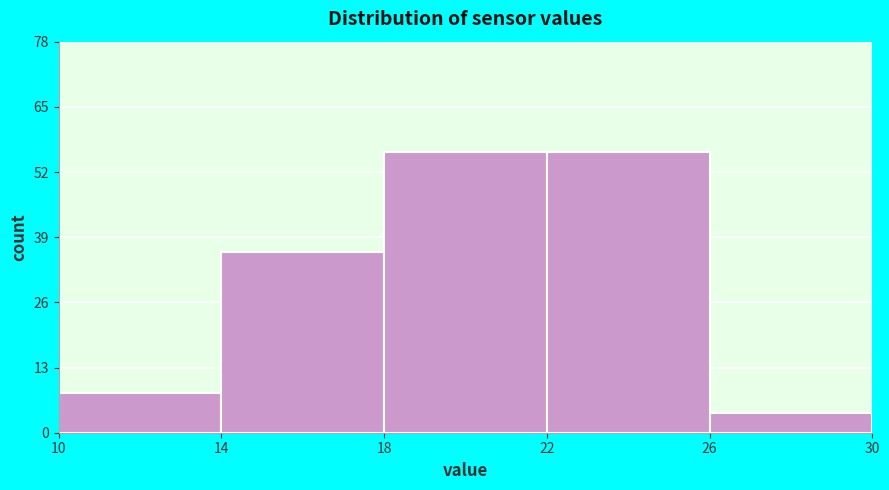

How tall is the bar that spans 18 to 22 on the x-axis? The values are not printed on the chart, so give them approximately, as read against the axis.

56